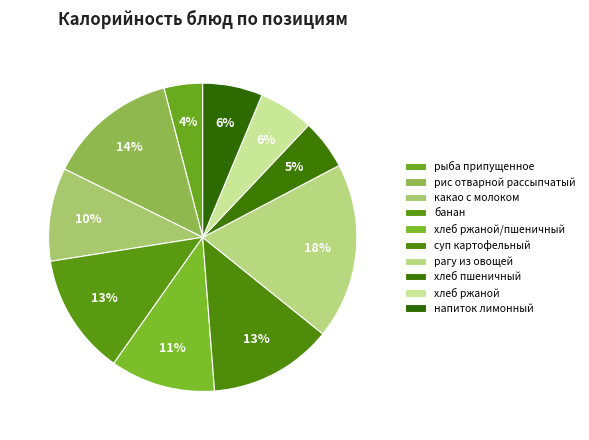

Rank the categories by value from lowest to highest.

рыба припущенное, хлеб пшеничный, хлеб ржаной, напиток лимонный, какао с молоком, хлеб ржаной/пшеничный, банан, суп картофельный, рис отварной рассыпчатый, рагу из овощей